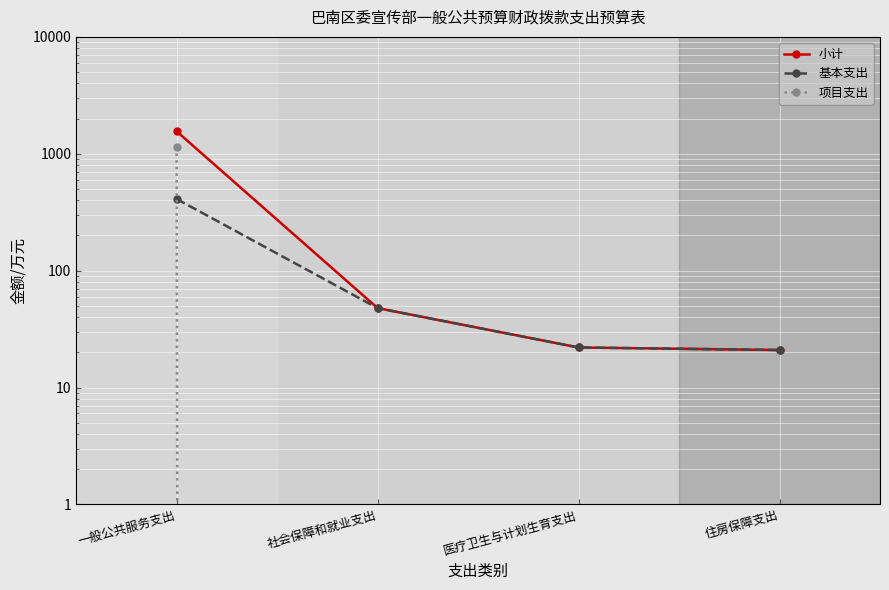

What is the sum of the 基本支出 values at 医疗卫生与计划生育支出 and 社会保障和就业支出?

69.8